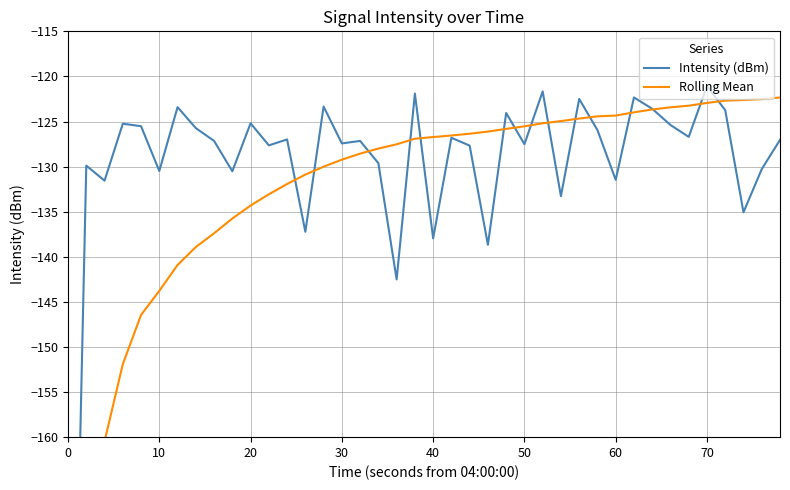

How many lines are shown in the chart?

2